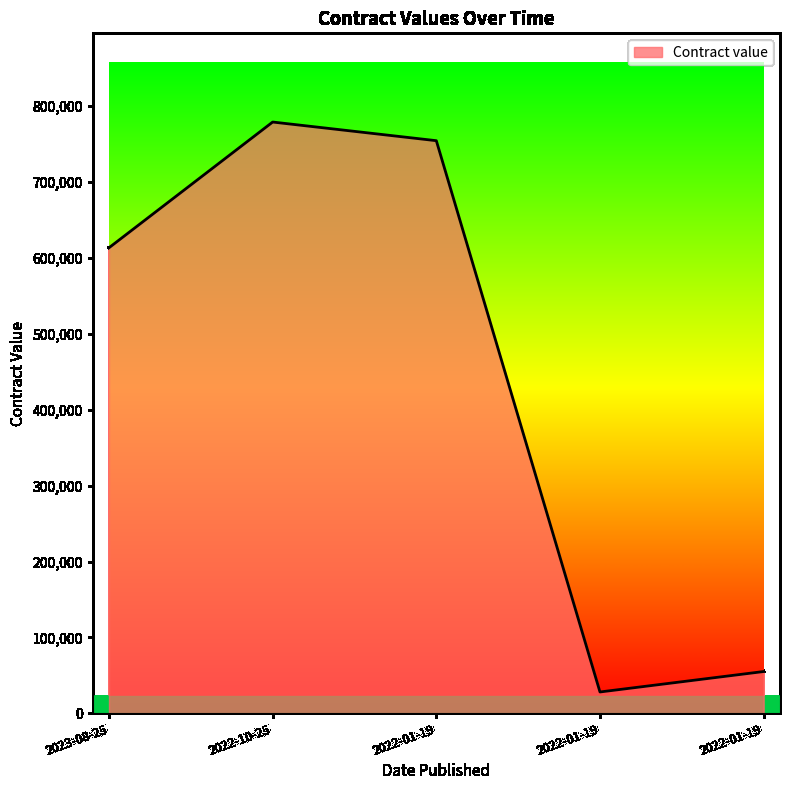

Rank the categories by value from highest to lowest.

2022-10-25, 2022-01-19, 2023-08-25, 2022-01-19, 2022-01-19